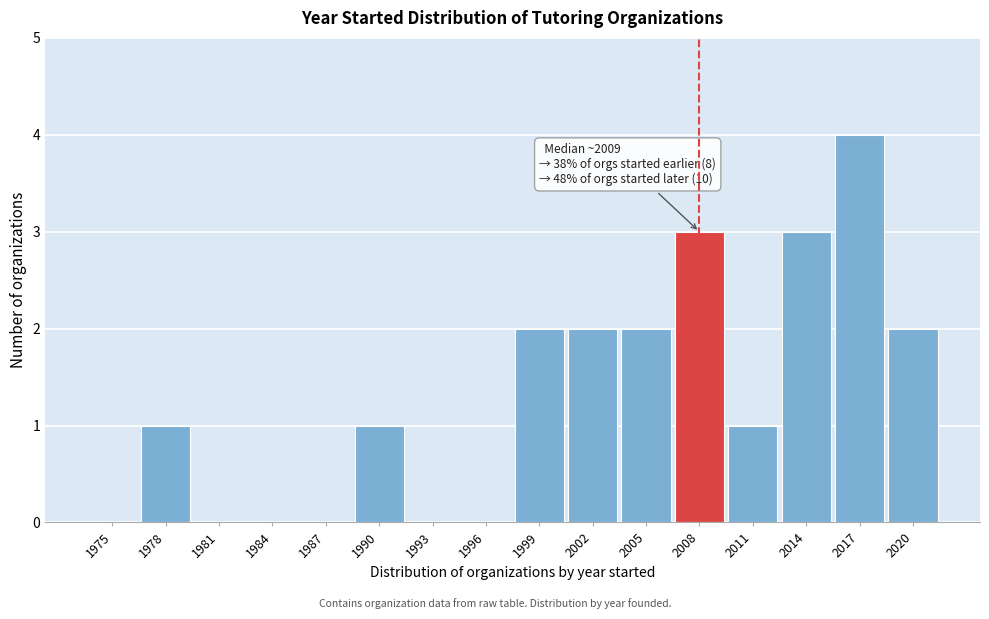

Reading left to right, what are all the values shown in this chart?

1975=0	1978=1	1981=0	1984=0	1987=0	1990=1	1993=0	1996=0	1999=2	2002=2	2005=2	2008=3	2011=1	2014=3	2017=4	2020=2